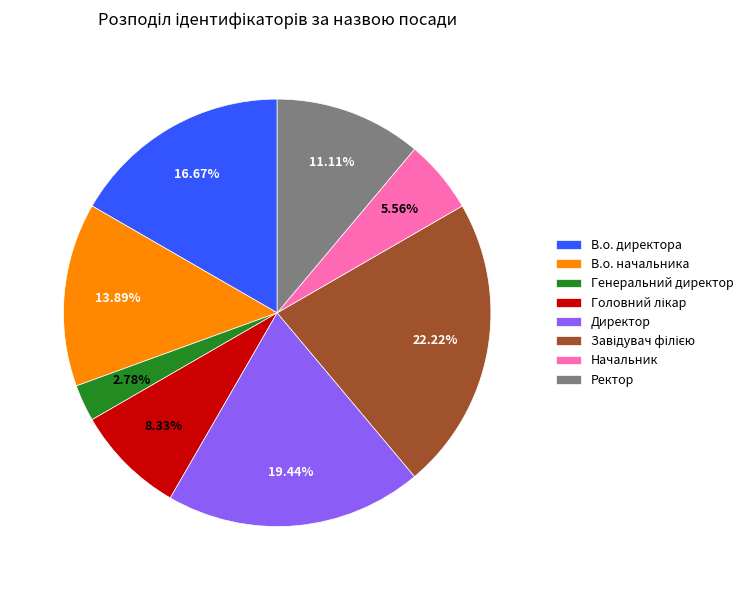

The Генеральний директор slice represents 10% of the pie. True or false?

False